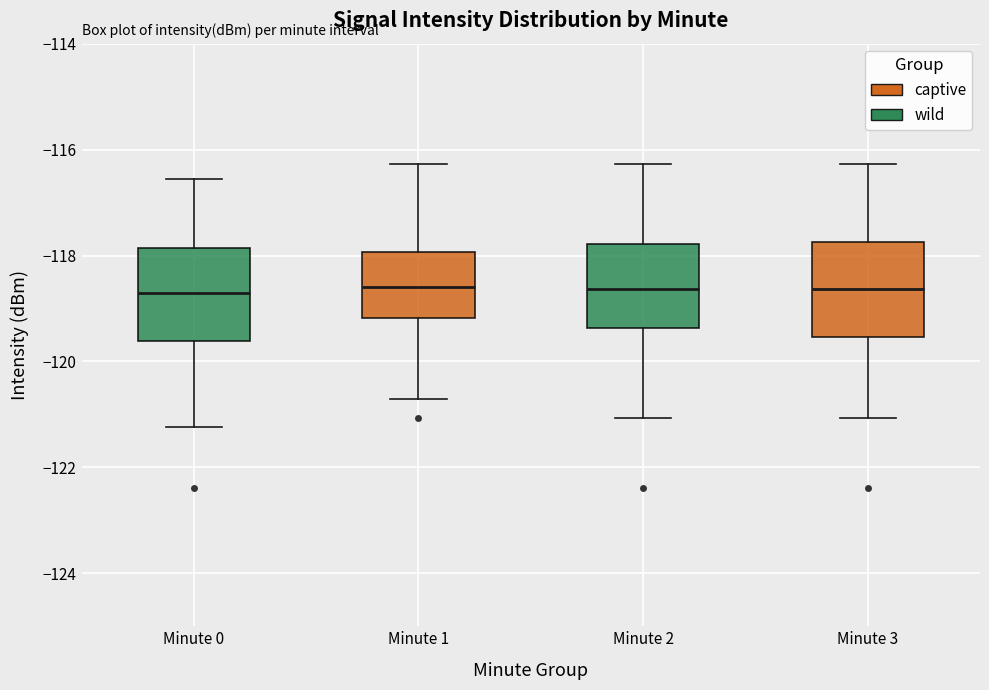

Reading left to right, read every box against the y-axis: the position of its median line, the range the box covers, and the ends of its whiskers. The values are not printed on the chart, so give them approximately, as read against the axis.

Minute 0: median -118.8, box -119.6 to -117.8, whiskers -121.2 to -116.6
Minute 1: median -118.6, box -119.2 to -118.0, whiskers -120.8 to -116.2
Minute 2: median -118.6, box -119.4 to -117.8, whiskers -121.0 to -116.2
Minute 3: median -118.6, box -119.6 to -117.8, whiskers -121.0 to -116.2